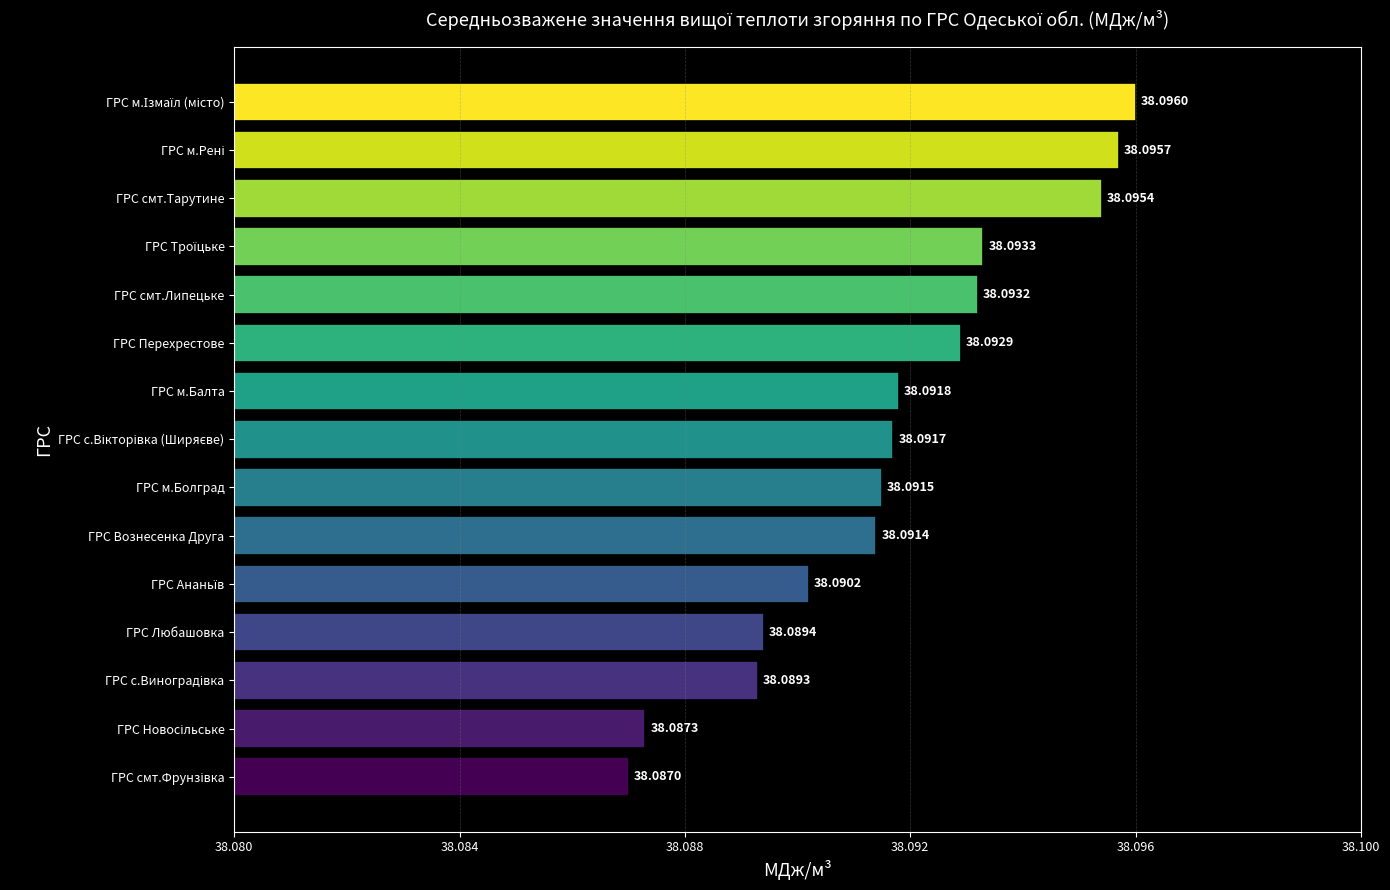

Which has a higher value, ГРС м.Балта or ГРС смт.Липецьке?

ГРС смт.Липецьке